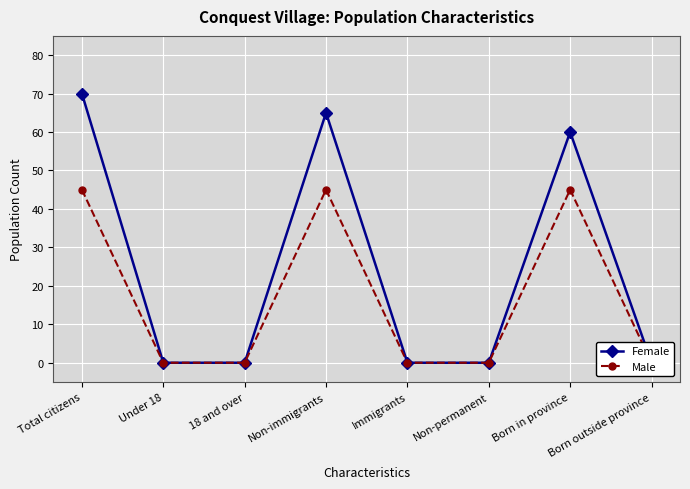

Rank the series by their maximum value, from lowest to highest.

Male, Female